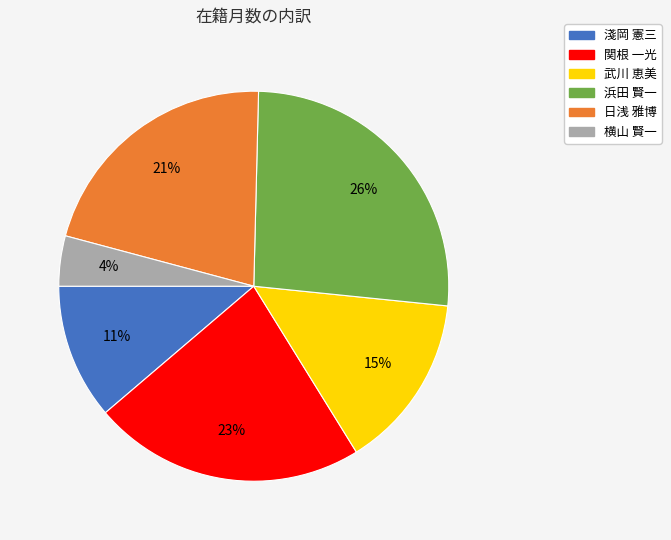

How many slices are in this pie chart?

6